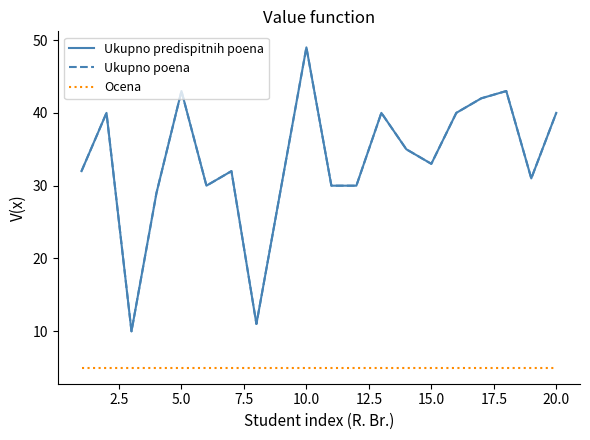

Does the chart have visible grid lines?

No